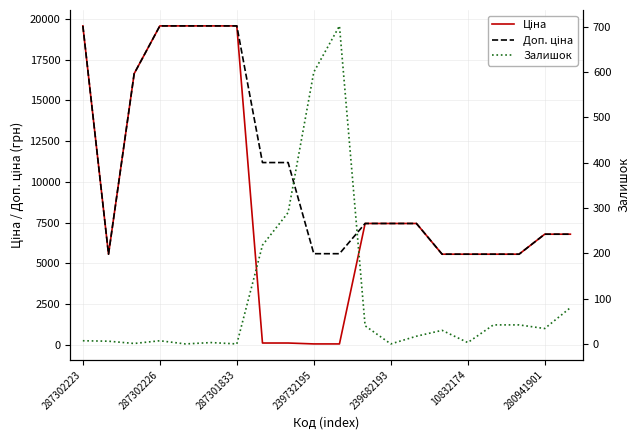

What is the value of the Доп. ціна point at the 20th from the left?

6787.1